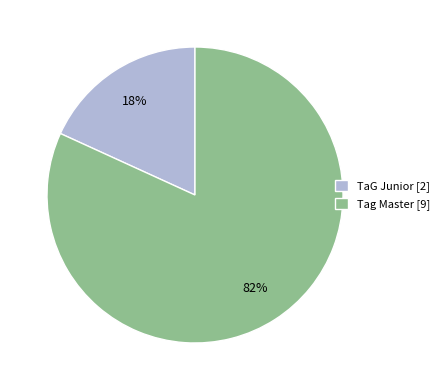

To the nearest percent, what percentage of the pie is TaG Junior?

18%